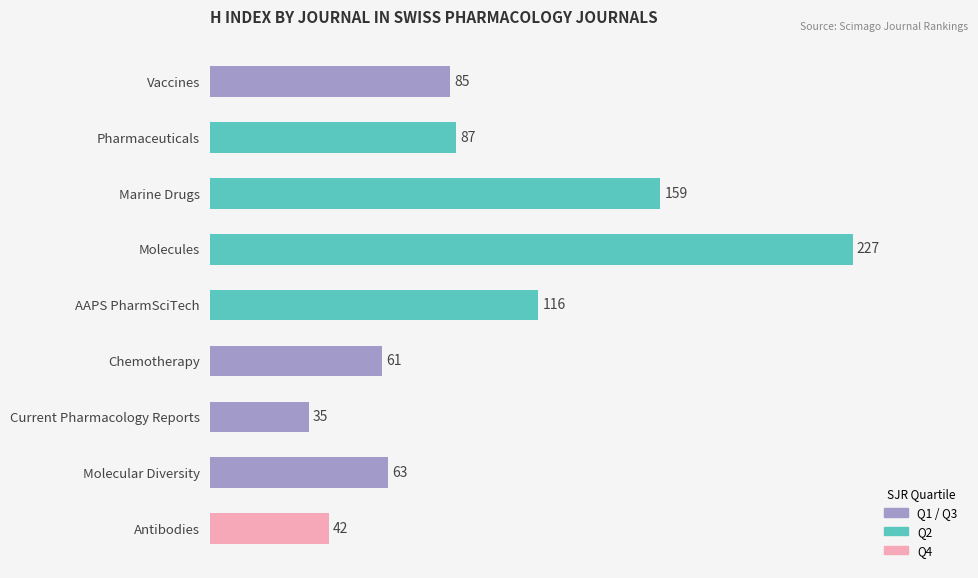

What is the difference between the maximum and minimum values?

192